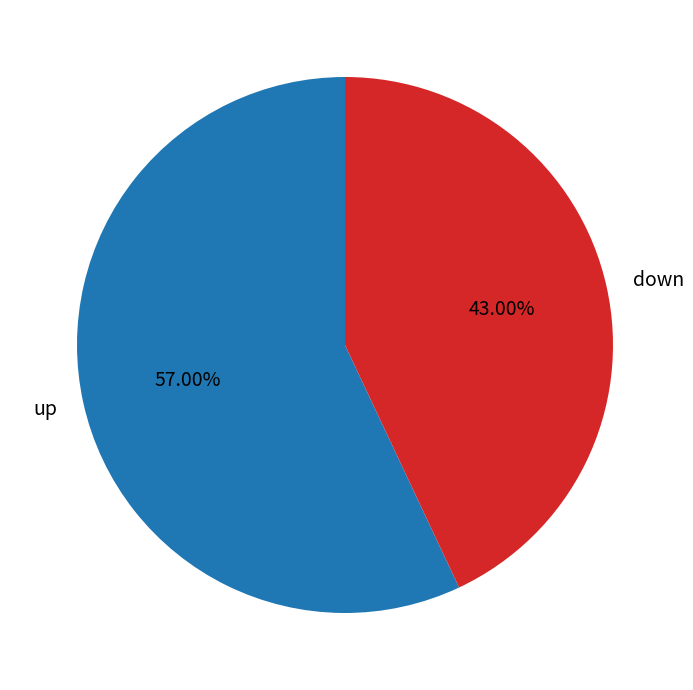

How many segments does this pie chart have?

2